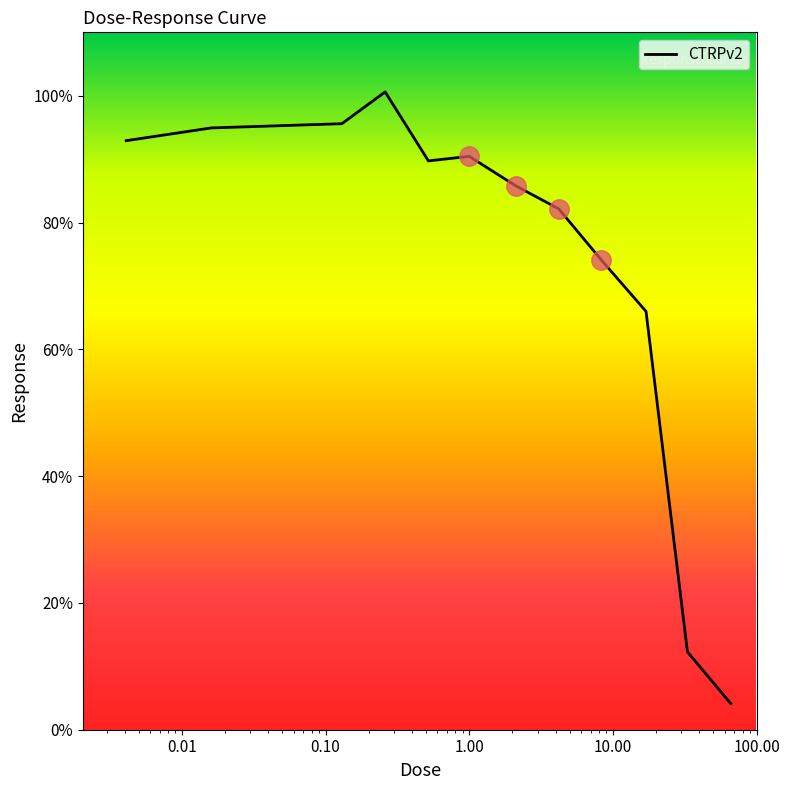

What is the minimum value shown in the chart?

4.1